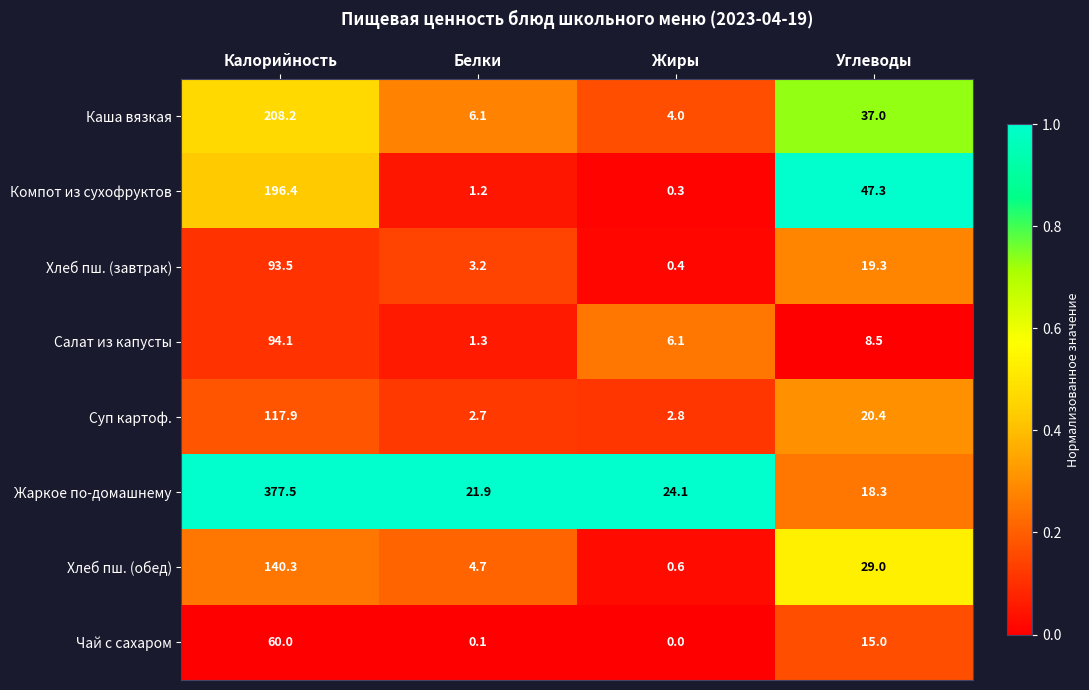

At which label does Компот из сухофруктов first exceed 47?

Калорийность